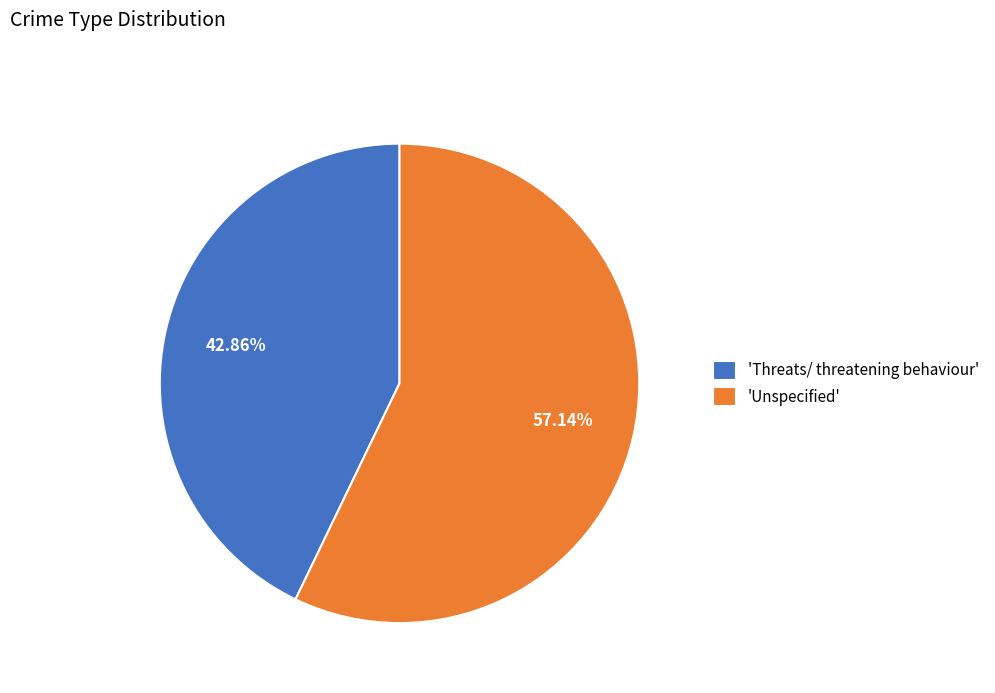

Rank the categories by value from lowest to highest.

'Threats/ threatening behaviour', 'Unspecified'